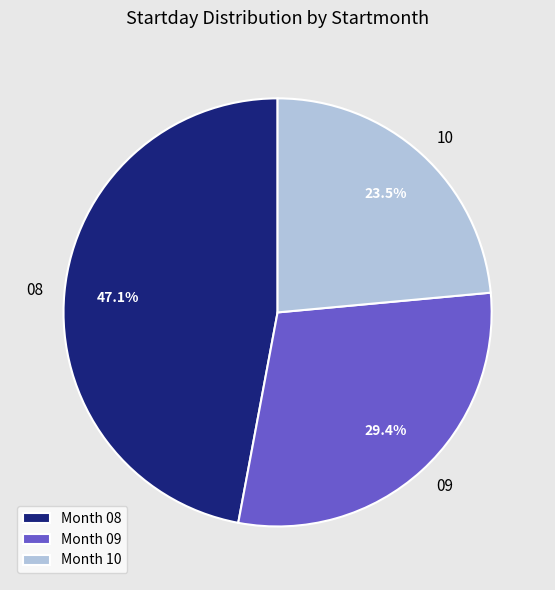

Which category has the smallest portion of the pie?

10